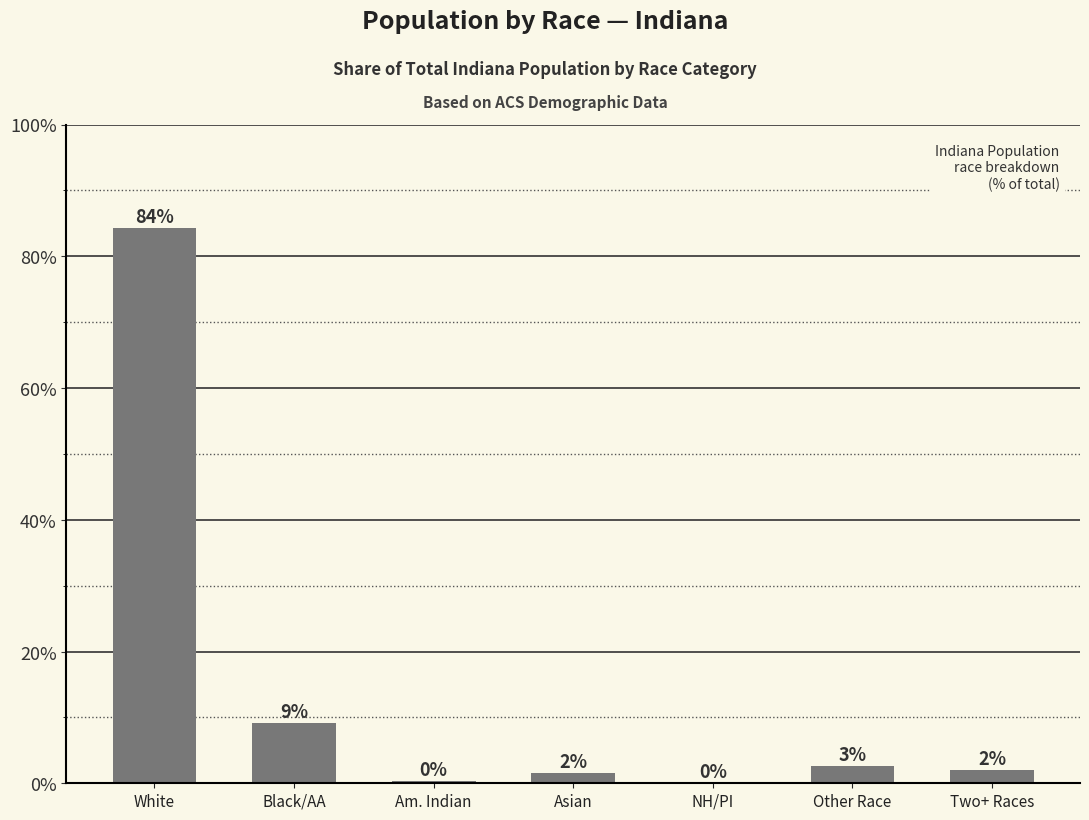

The value at White is 110.7. True or false?

False